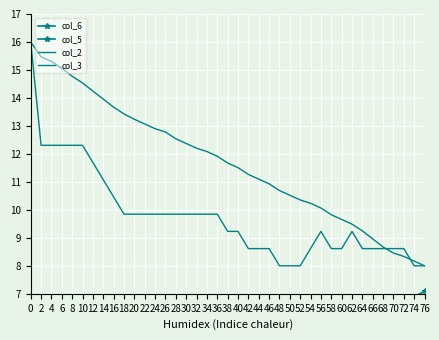

Between 60 and 76, which series saw the biggest shift?

col_2